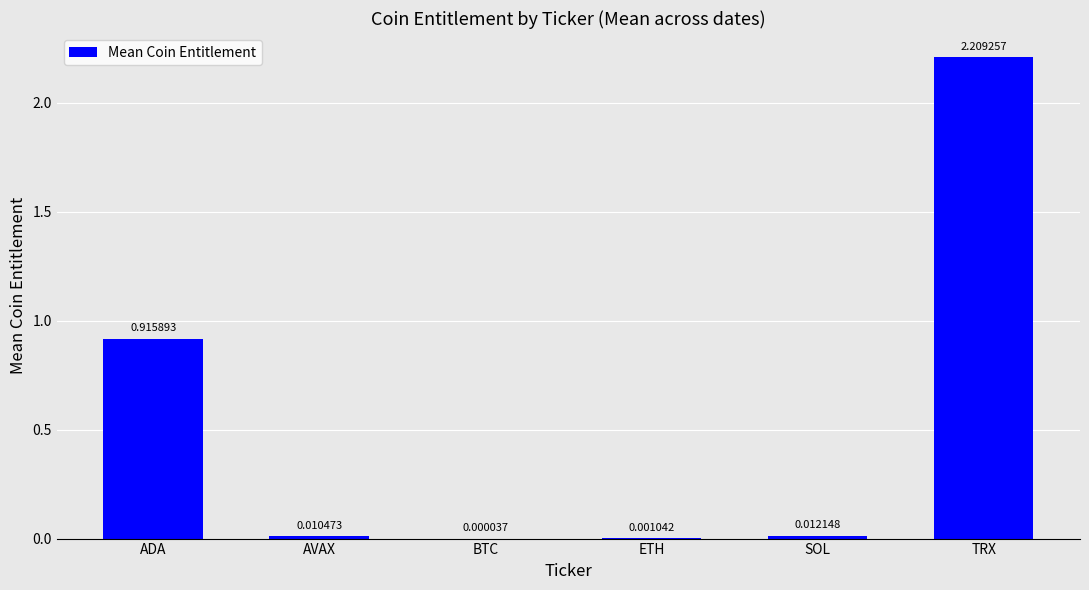

What is the sum of the values at BTC and TRX?

2.2